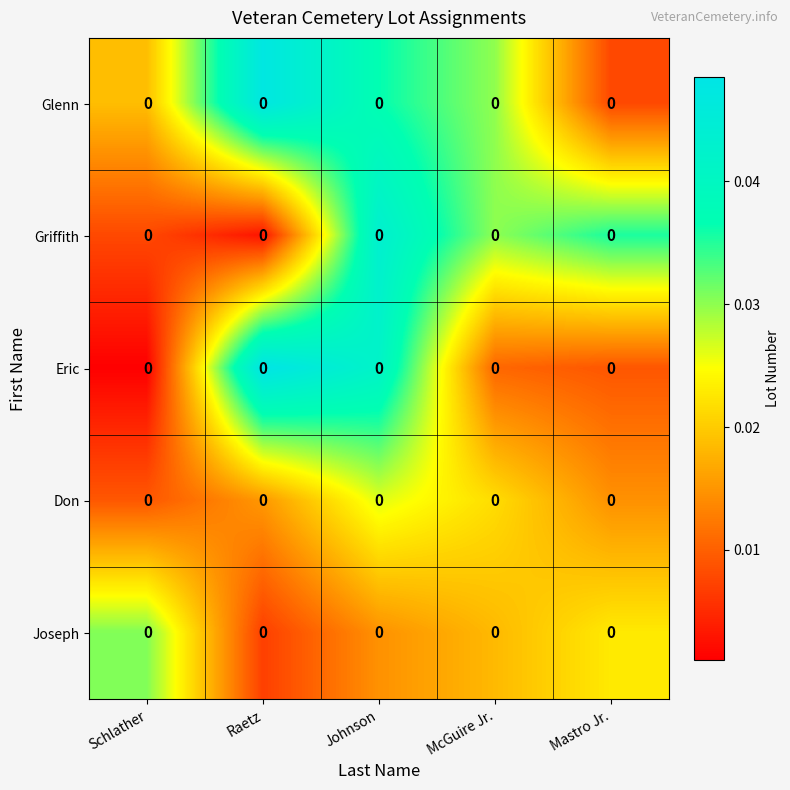

The Joseph series shows 0.0 at Mastro Jr.. True or false?

True